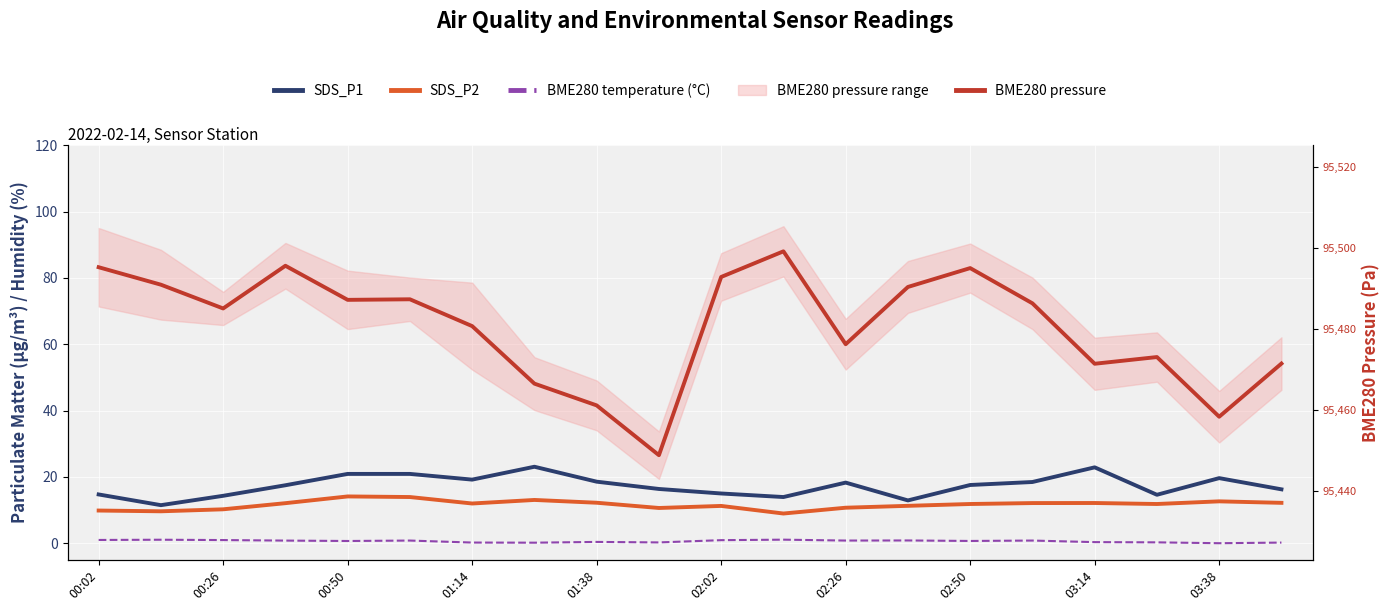

True or false: SDS_P2 and BME280 temperature (°C) cross at least once.

False